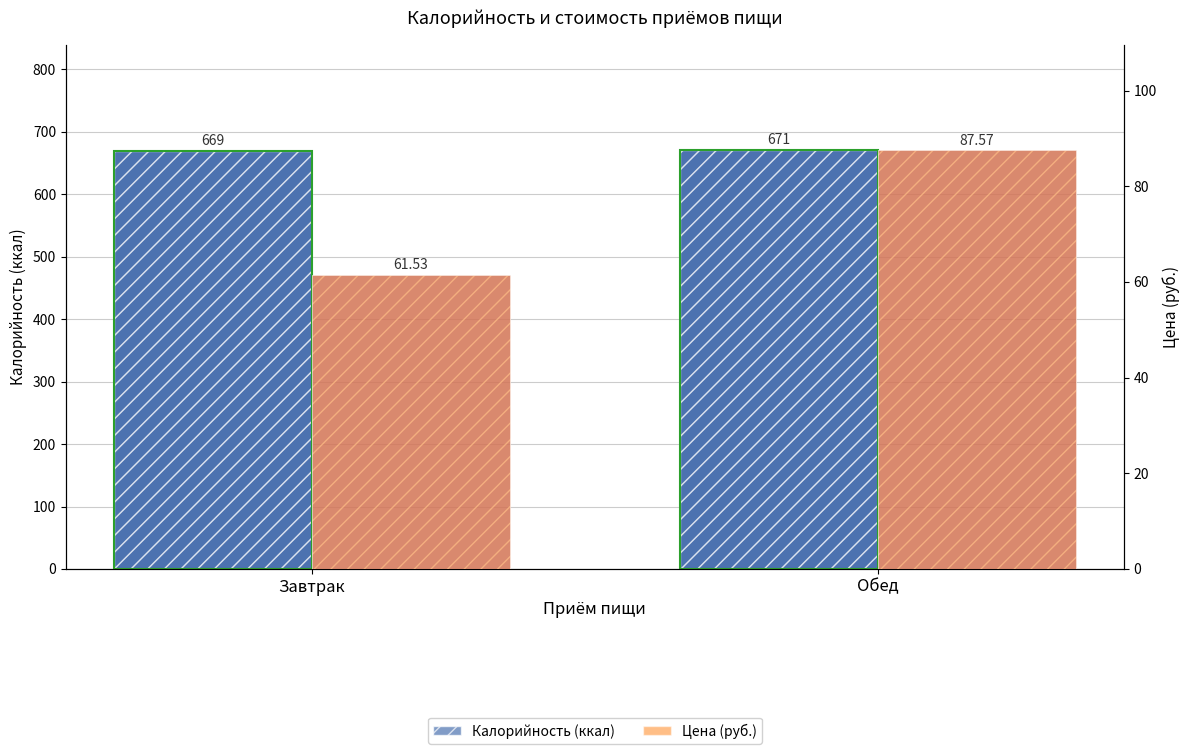

Where is Калорийность (ккал) nearest to the value 670?

Завтрак